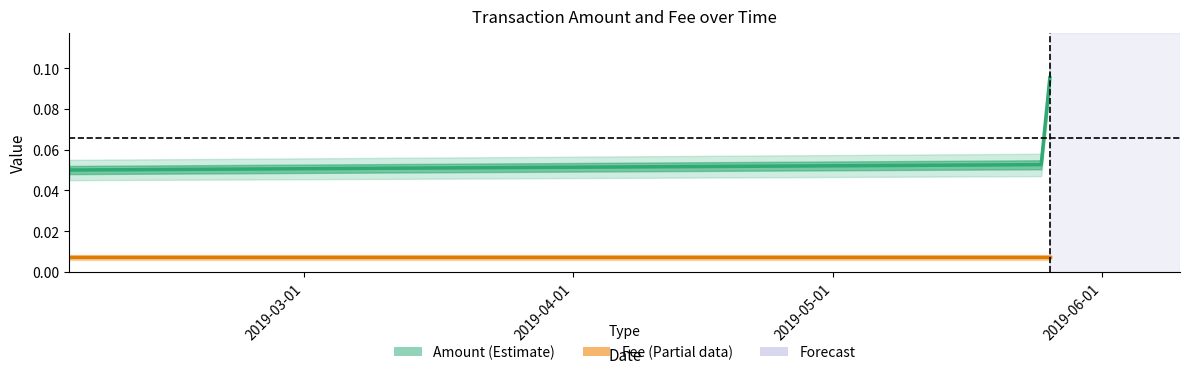

Is it true that the value at 2019-05-25 is 0.1?

True